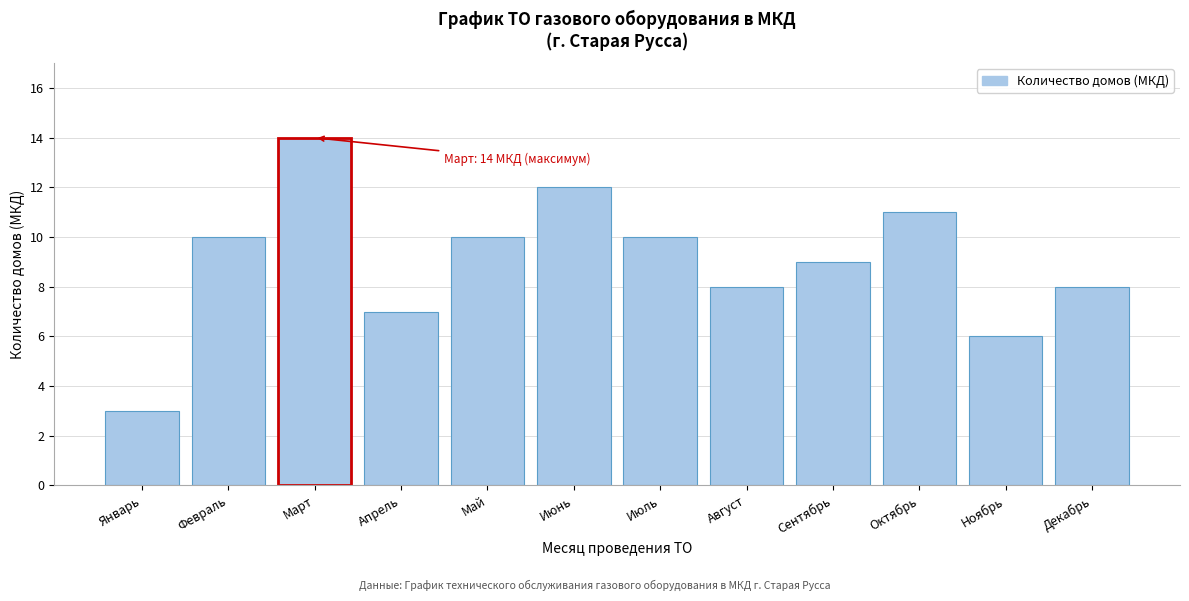

Reading left to right, what are all the values shown in this chart?

Январь=3	Февраль=10	Март=14	Апрель=7	Май=10	Июнь=12	Июль=10	Август=8	Сентябрь=9	Октябрь=11	Ноябрь=6	Декабрь=8